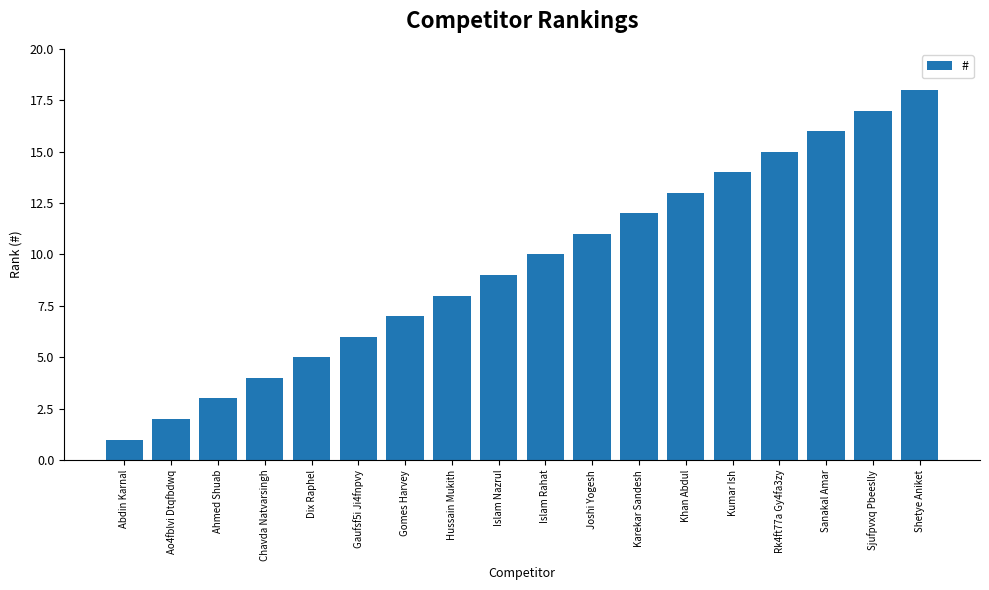

What position from the left is Ahmed Shuab?

3